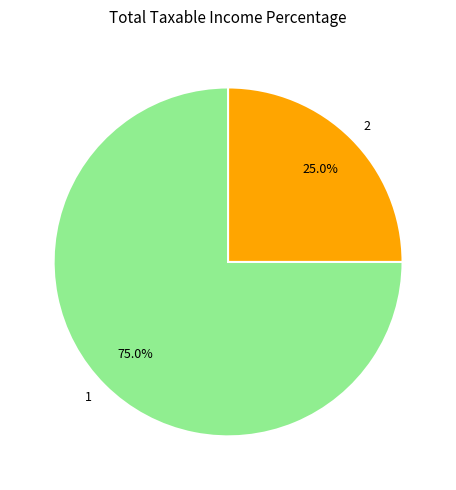

Does 2 represent more than half of the total?

No